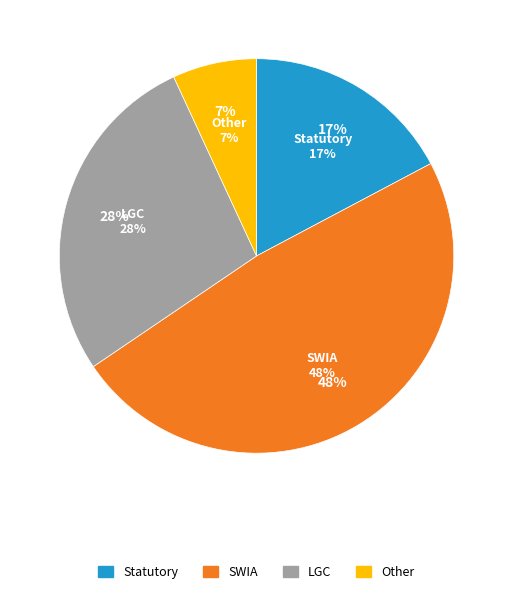

How many segments does this pie chart have?

4